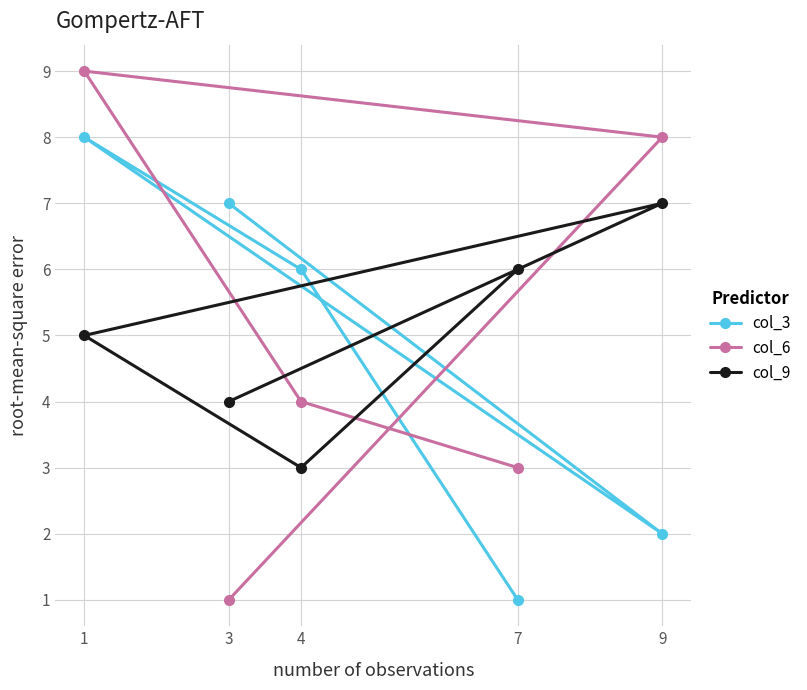

How many interior local peaks does the col_6 series have?

1